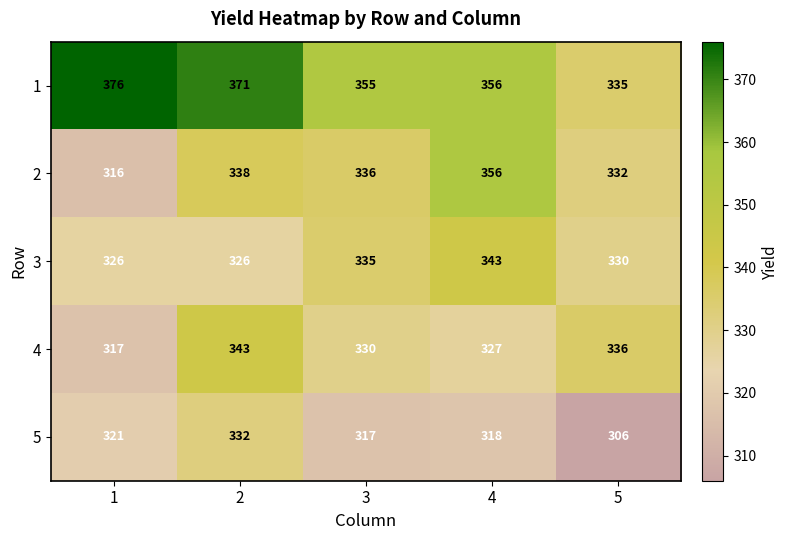

At how many categories does at least one series exceed 350?

4